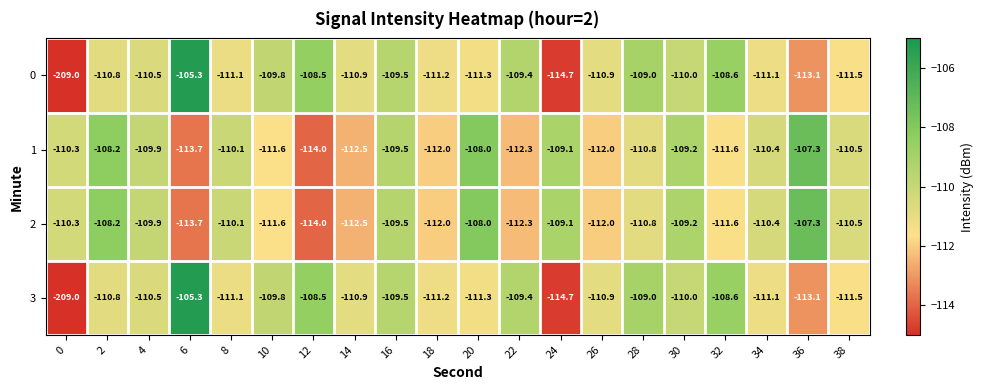

What is the average value of the 3 series?

-115.3